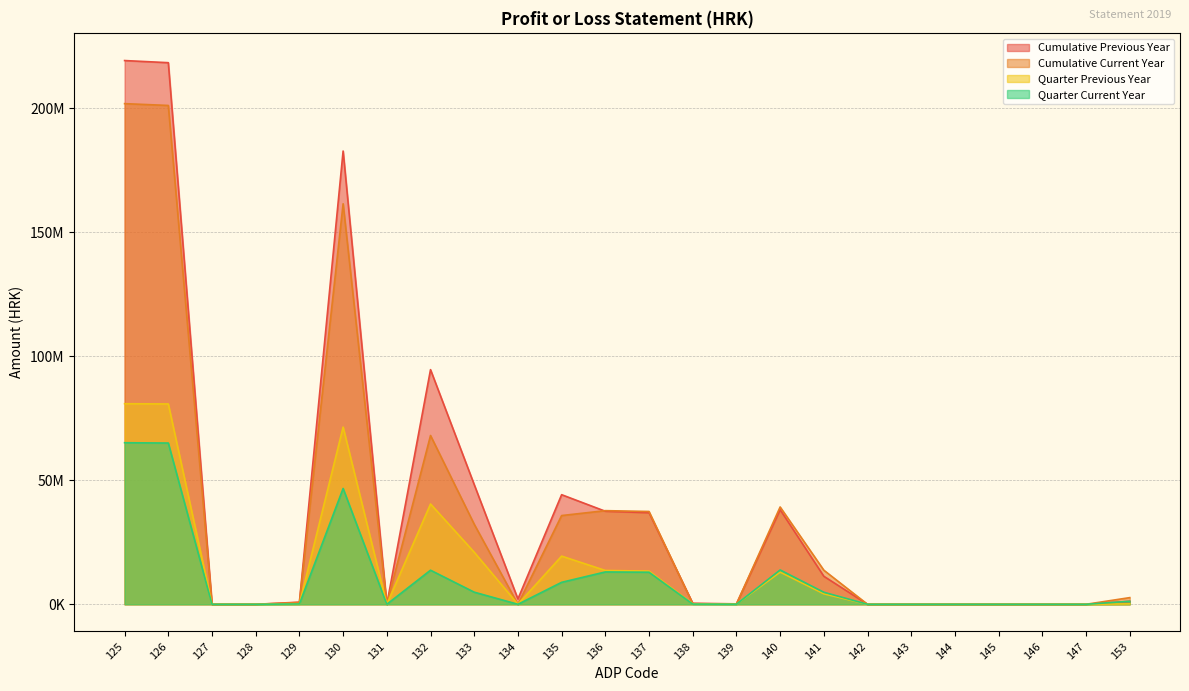

List the labels in order of Cumulative Current Year value, smallest first.

127, 128, 131, 134, 142, 143, 144, 145, 146, 147, 139, 138, 129, 153, 141, 133, 135, 137, 136, 140, 132, 130, 126, 125